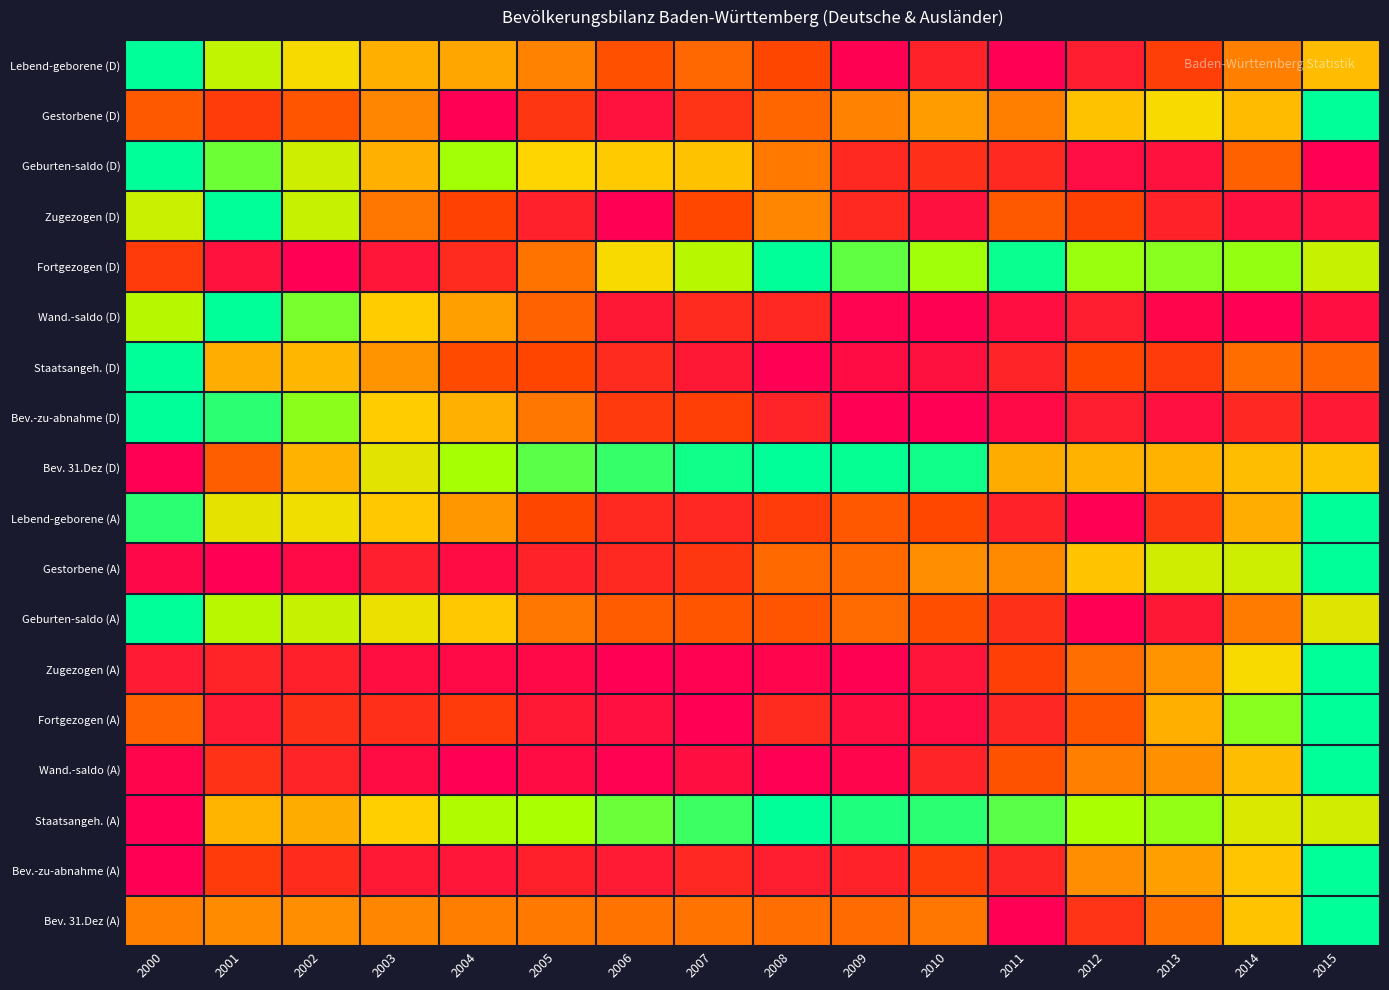

Between 2008 and 2015, which series saw the biggest shift?

Wand.-saldo (A)